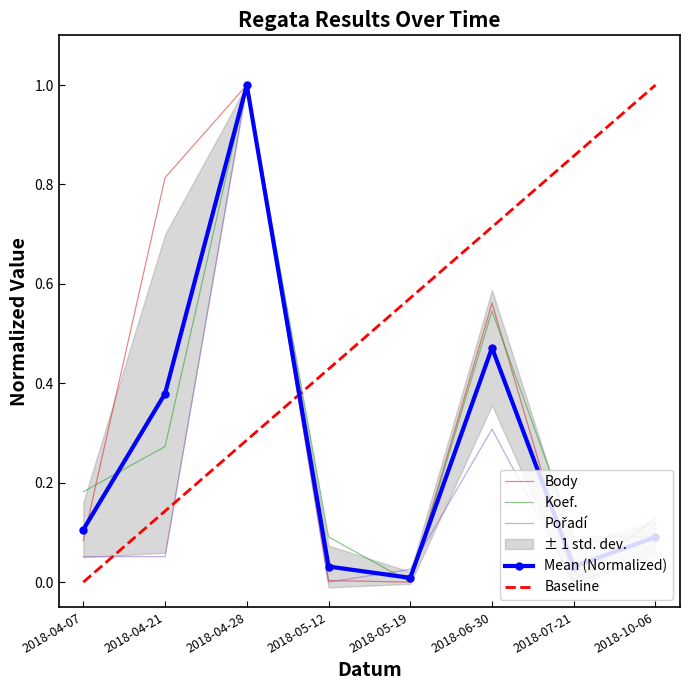

In Pořadí, how many points are lower than both neighbors (excluding endpoints)?

2